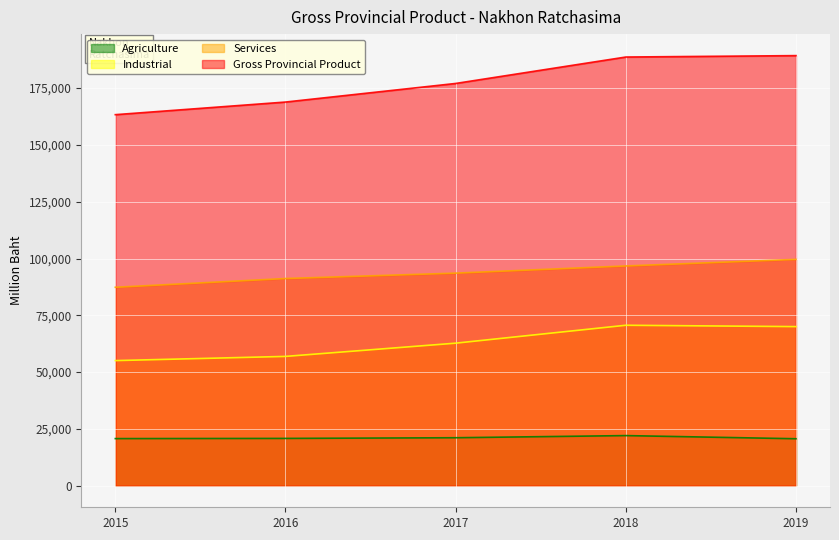

At which label is Services closest to 93478?

2017